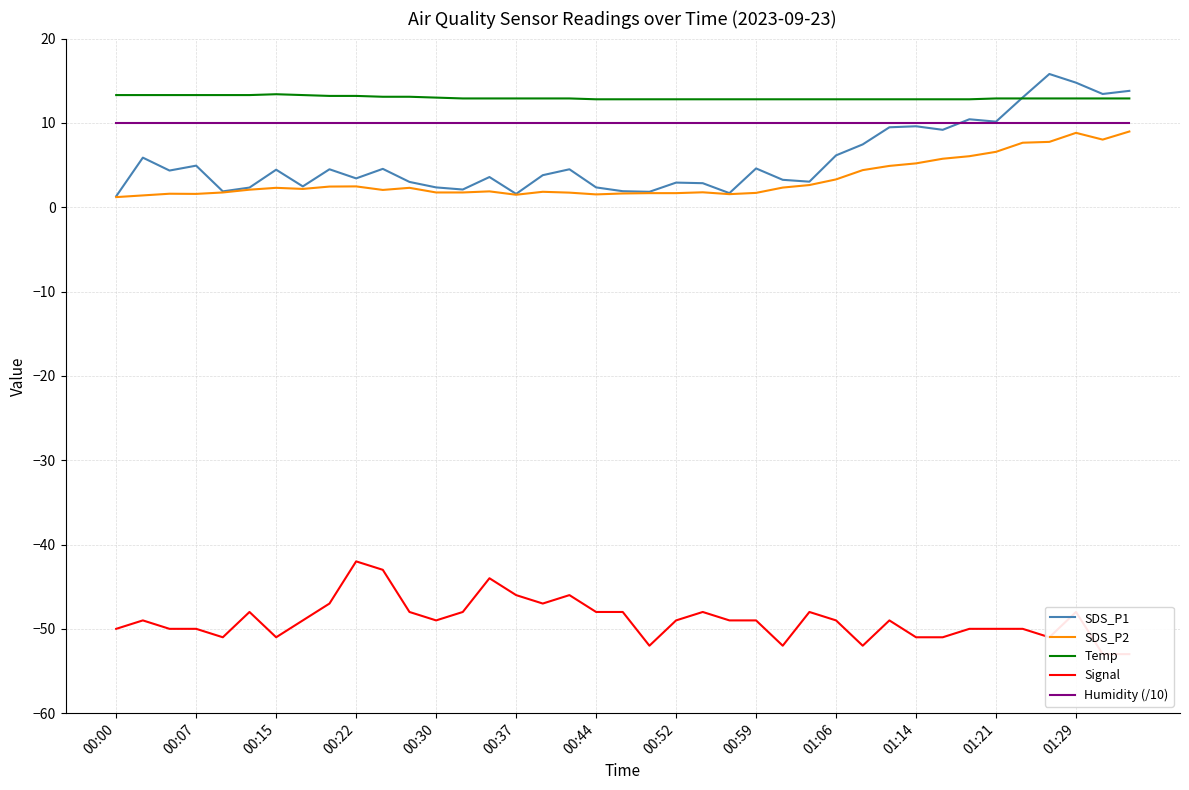

True or false: Temp and Humidity (/10) intersect in this chart.

False